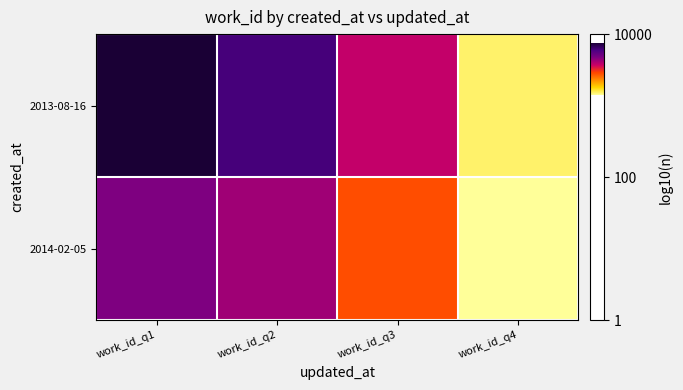

At work_id_q3, list the series in order from smallest to largest.

2014-02-05, 2013-08-16